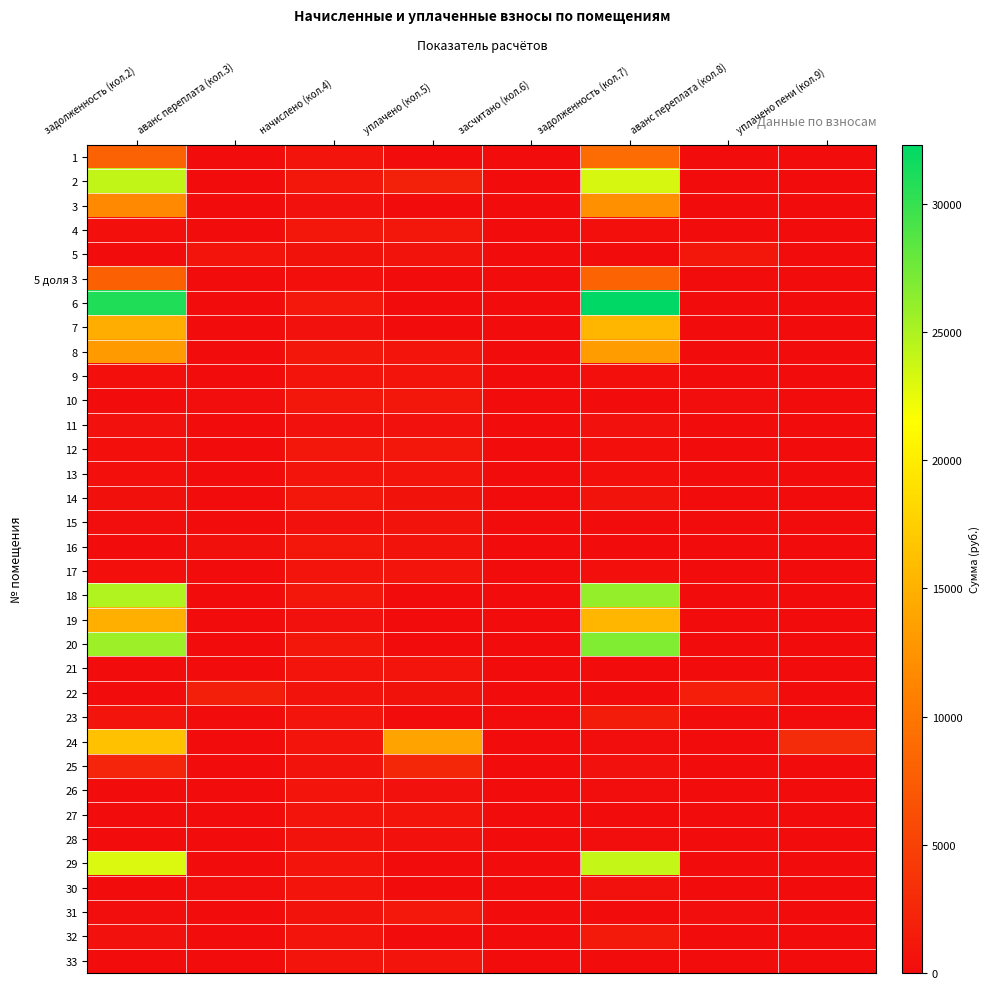

What is the total value across all series at уплачено пени (кол.9)?

2991.2